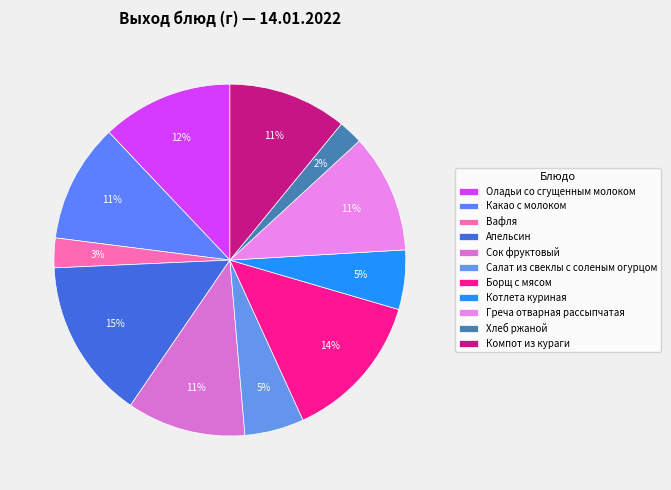

To the nearest percent, what is the average slice percentage?

9%